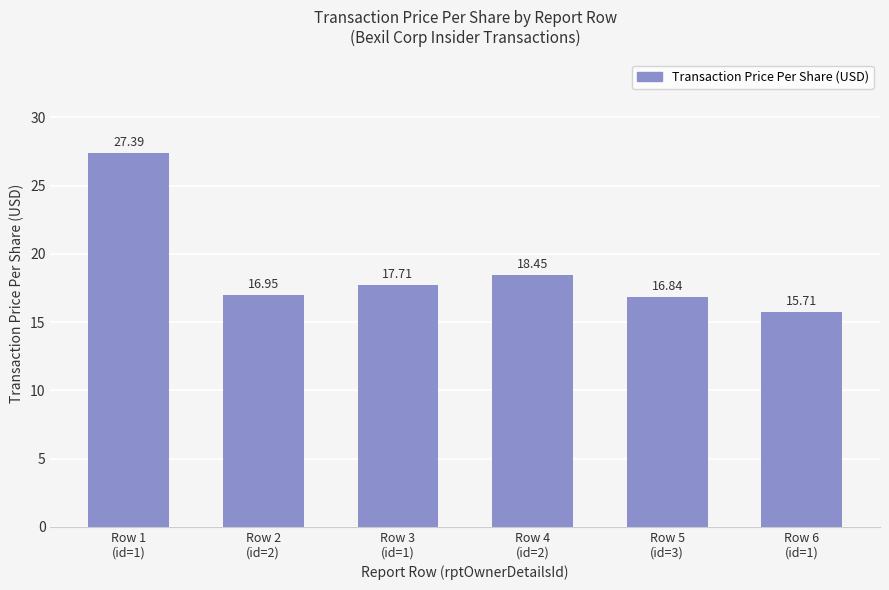

Does the chart contain any negative values?

No